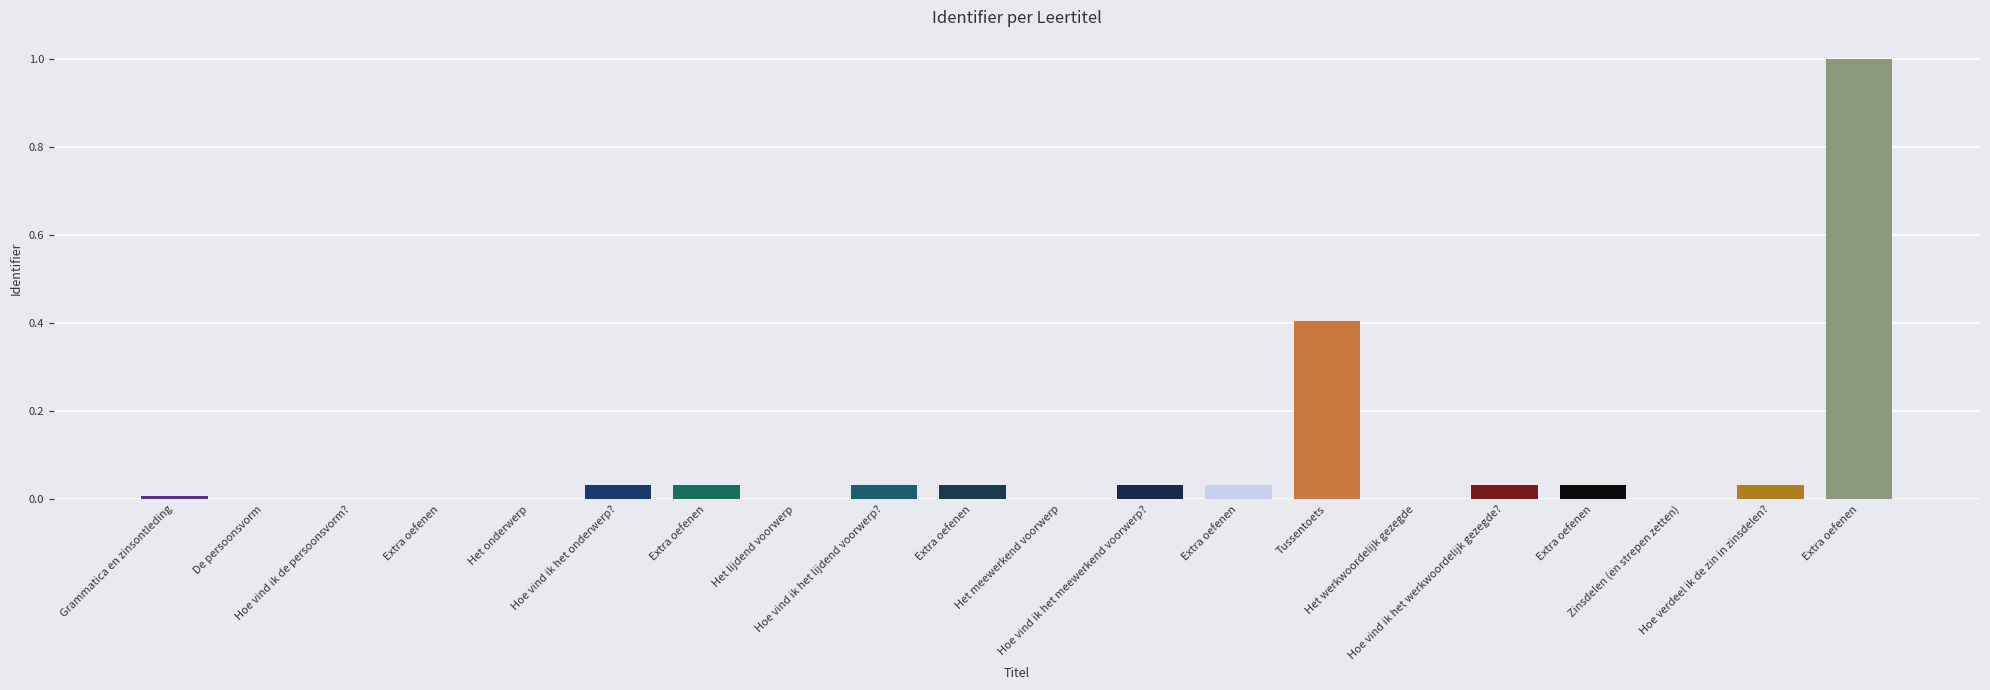

True or false: the data shows 0.0 at Hoe vind ik het meewerkend voorwerp?.

False